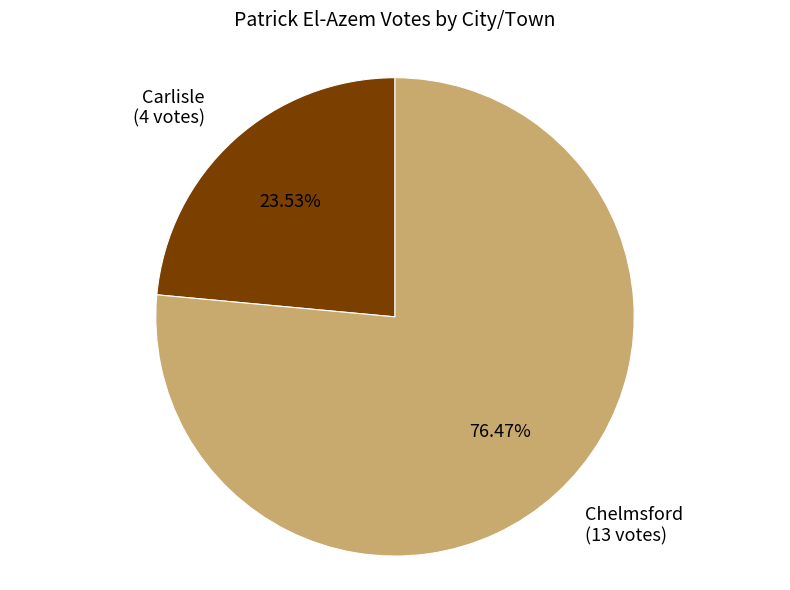

Which slice is the smallest?

Carlisle